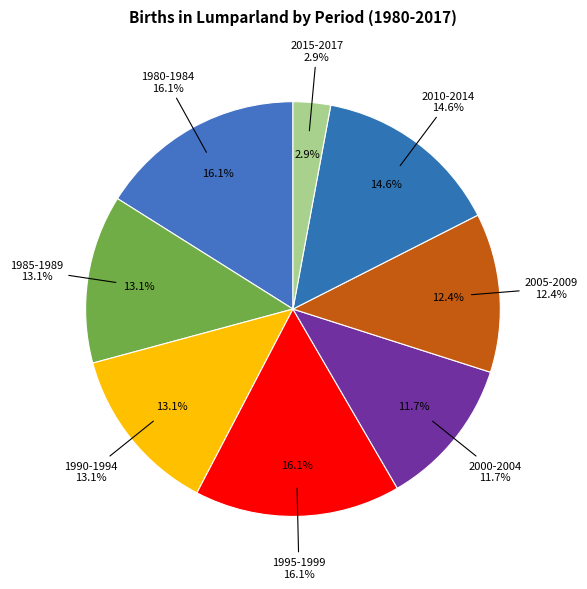

Does any single category account for the majority?

No